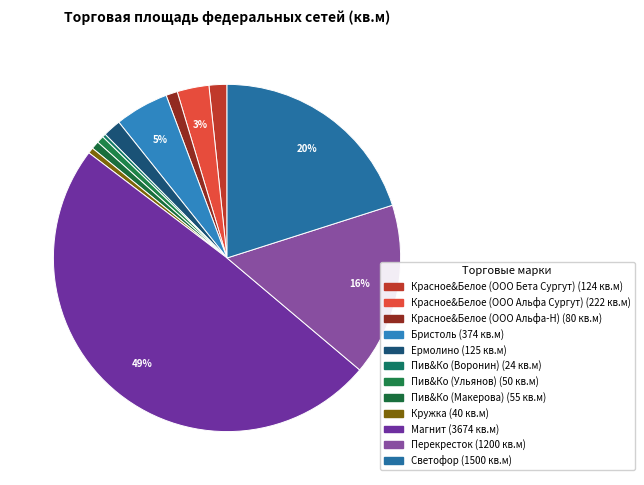

To the nearest percent, what percentage of the pie is Красное&Белое (ООО Альфа Сургут)?

3%